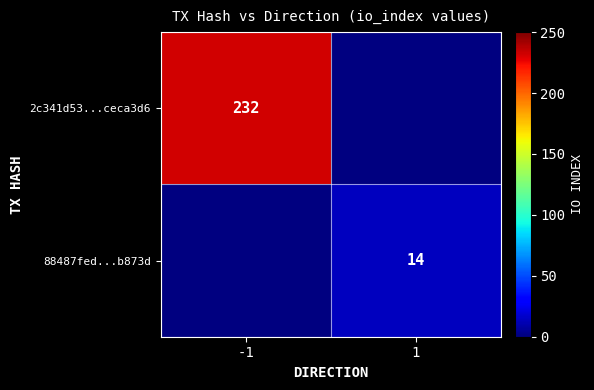

The 2c341d53...ceca3d6 series shows 304.2 at -1. True or false?

False